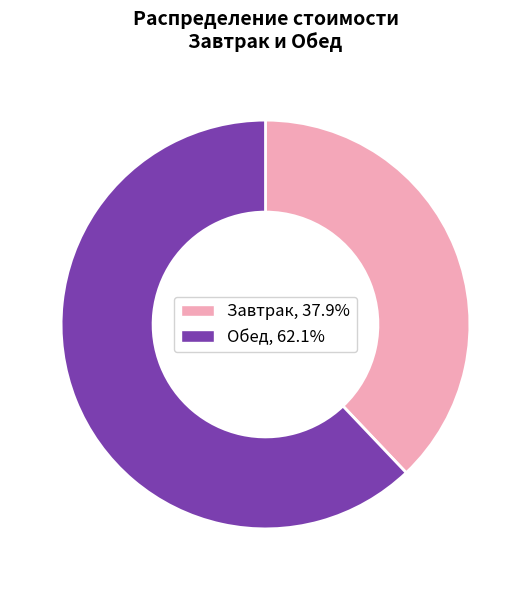

Does any single category account for the majority?

Yes